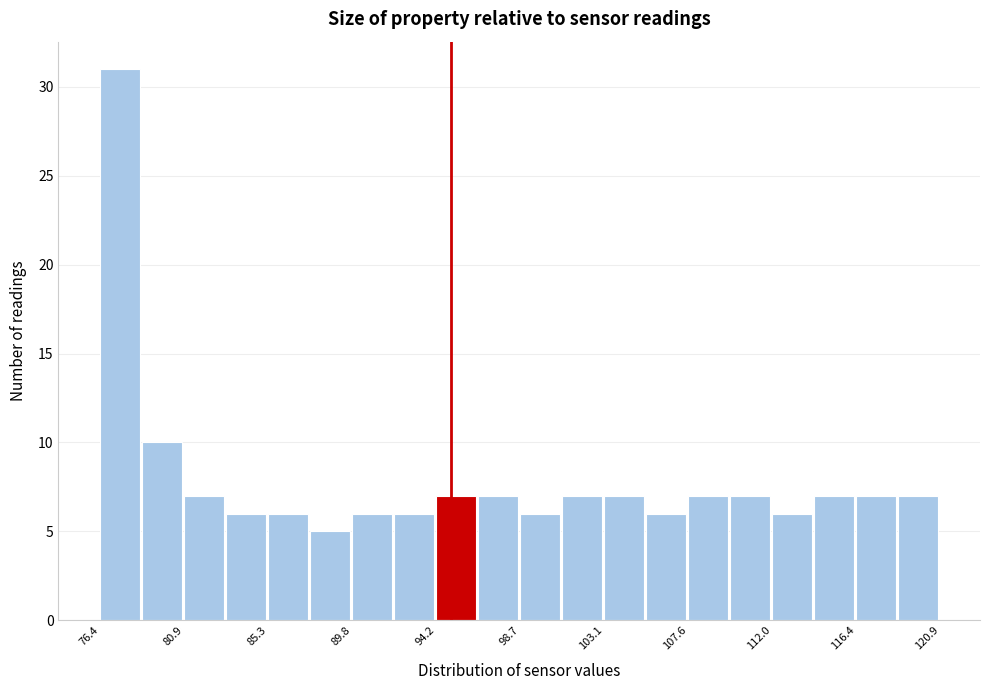

How tall is the bar that spans 96.5 to 98.5 on the x-axis? Neither the bar edges nor the heights are printed on the chart, so give them approximately, as read against the axes.

7